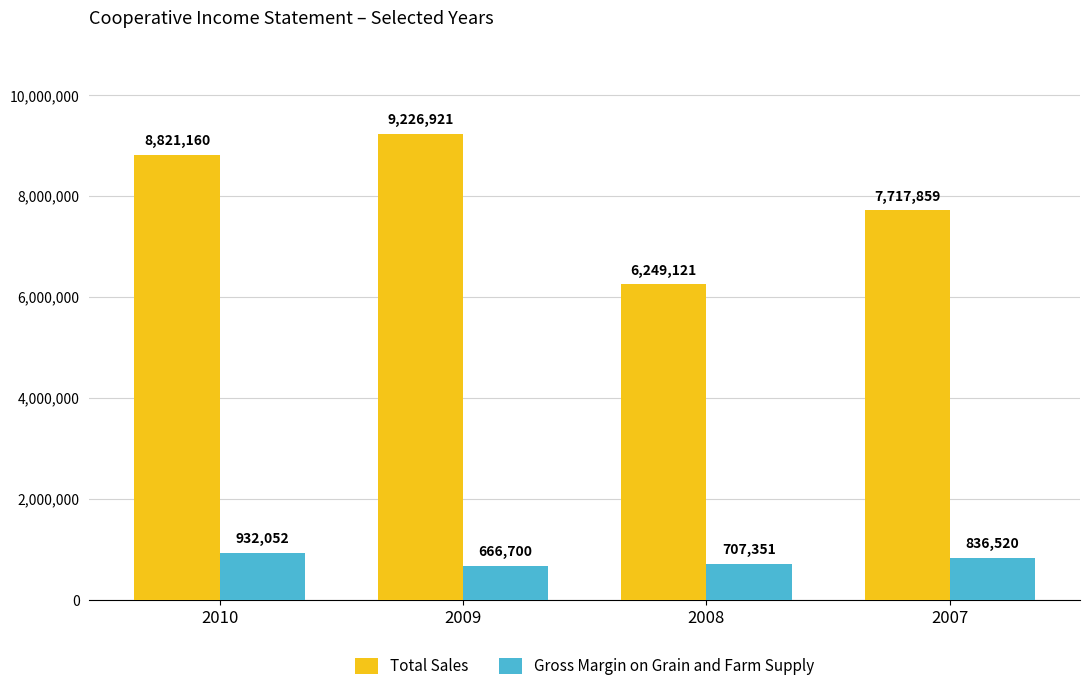

The value of Total Sales at 2008 is 3791204. True or false?

False